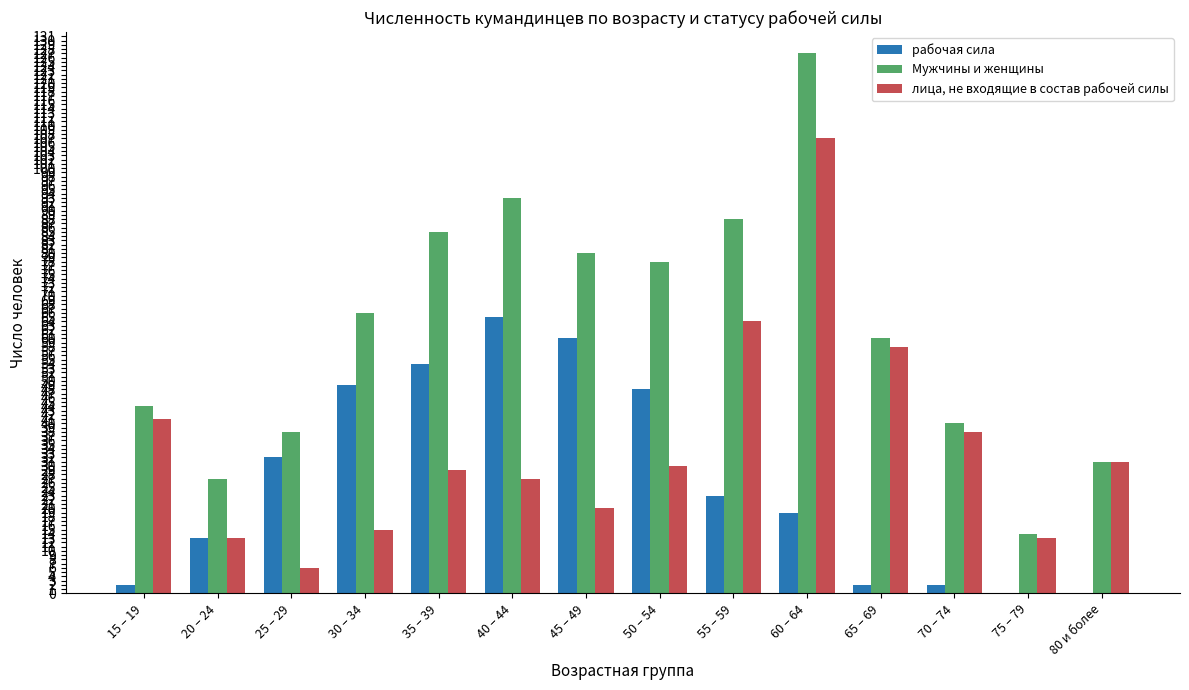

Between 20 – 24 and 40 – 44, which series saw the biggest shift?

Мужчины и женщины